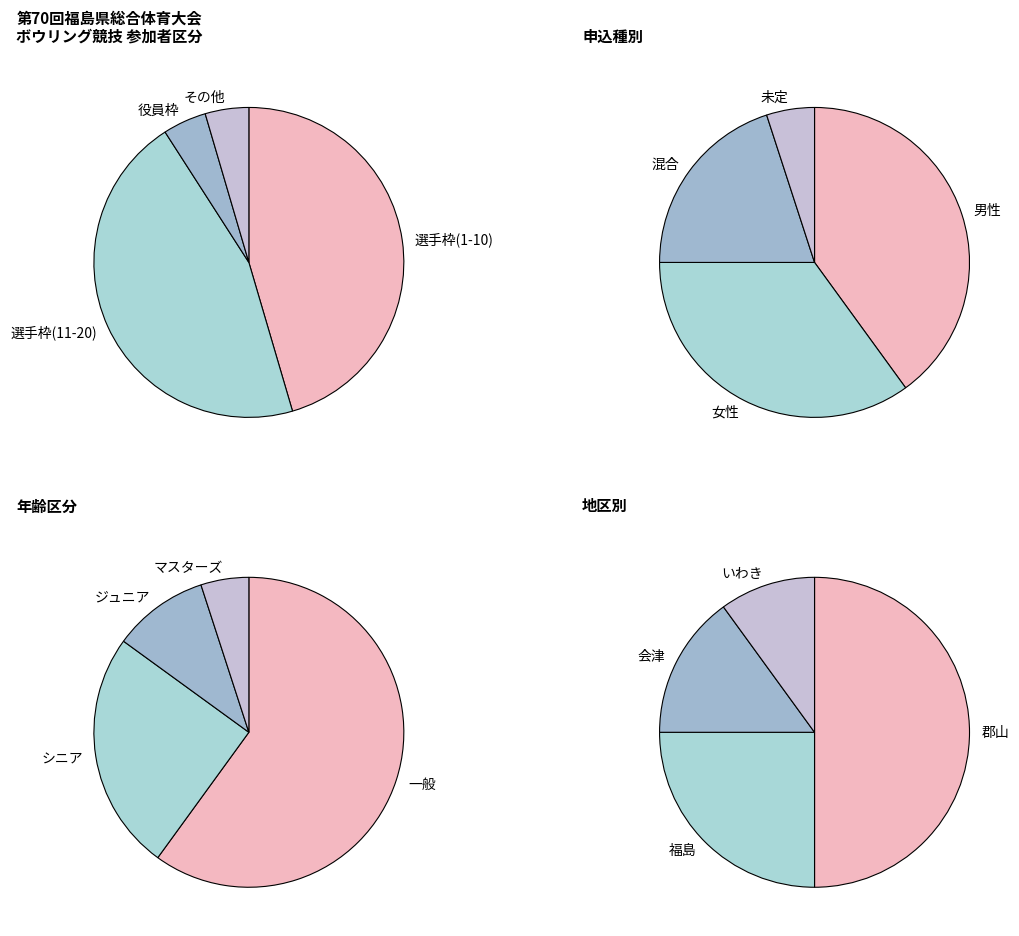

Combined, do 1 and 2 account for over 50%?

No